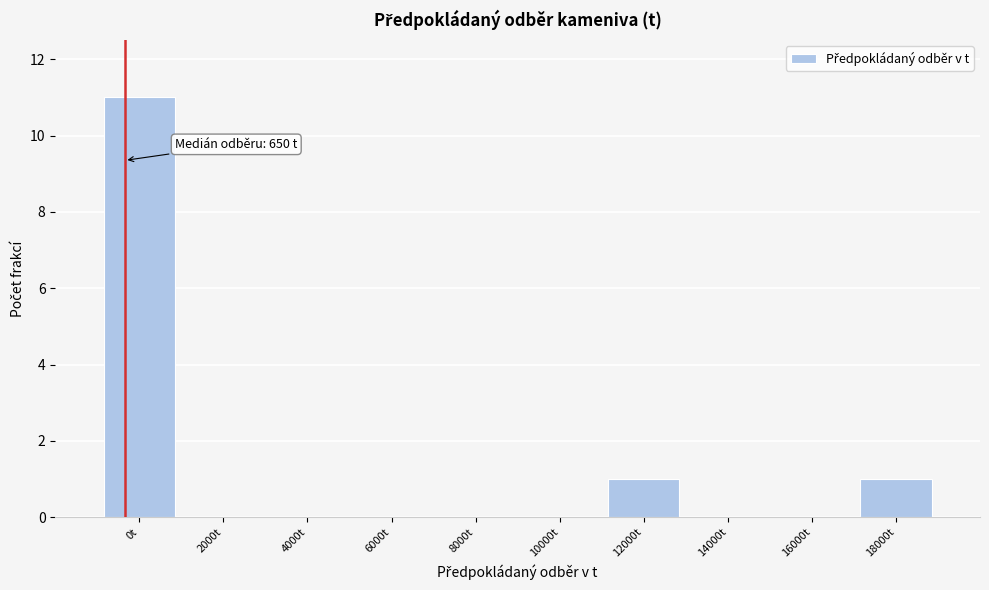

Reading left to right, list all the values displayed in this chart.

0t=11	2000t=0	4000t=0	6000t=0	8000t=0	10000t=0	12000t=1	14000t=0	16000t=0	18000t=1